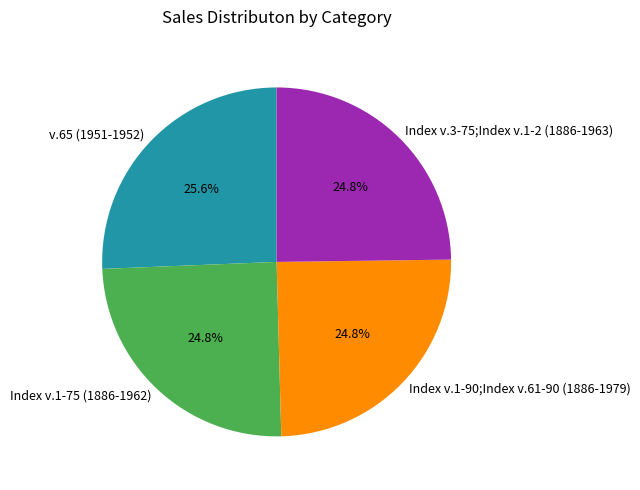

To the nearest percent, what is the average slice percentage?

25%